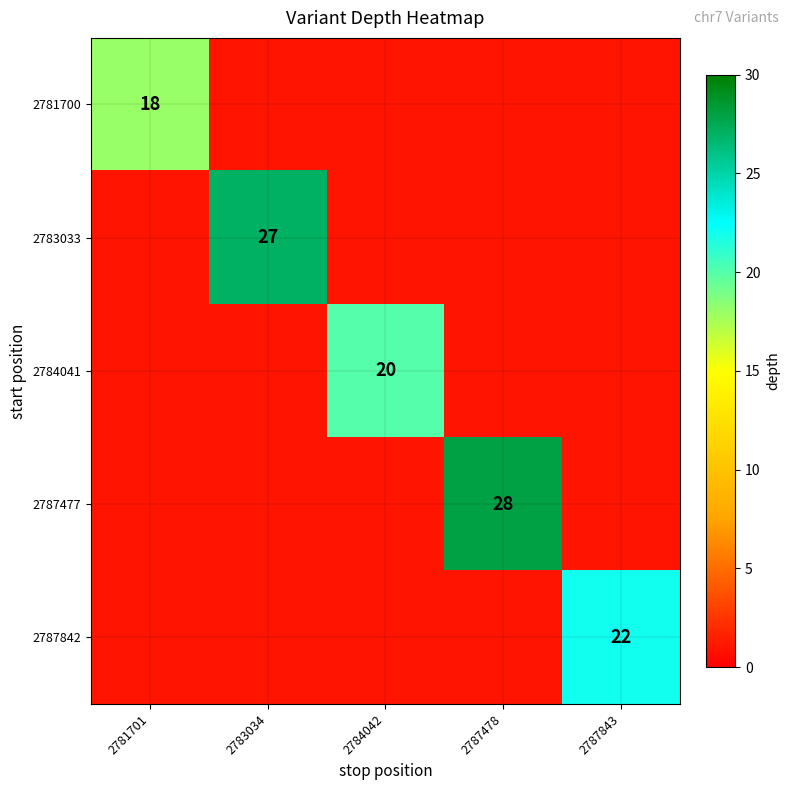

What is the total value across all series at 2784042?

24